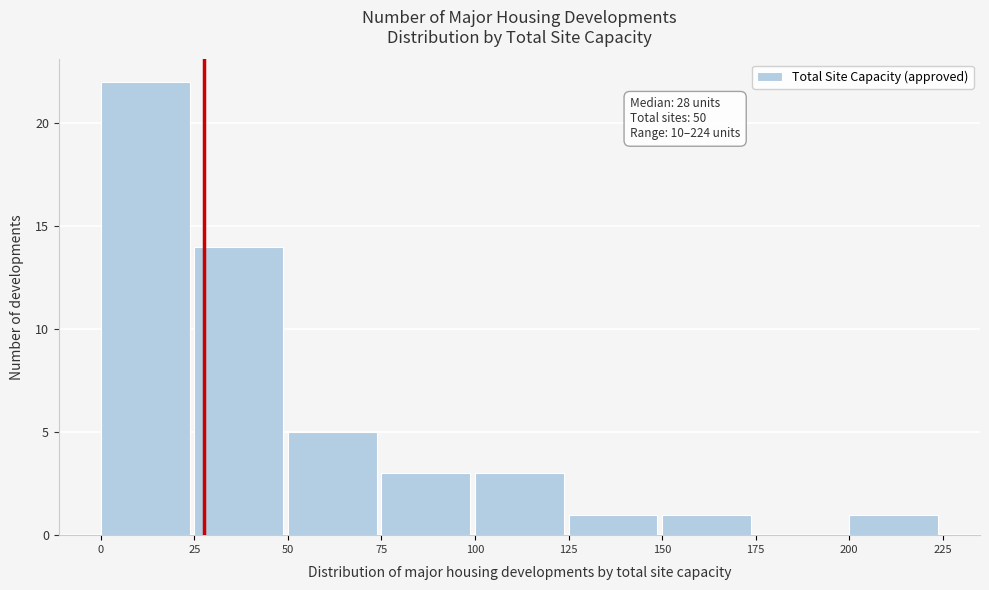

Over which range of the x-axis is the bar tallest?

0 to 25